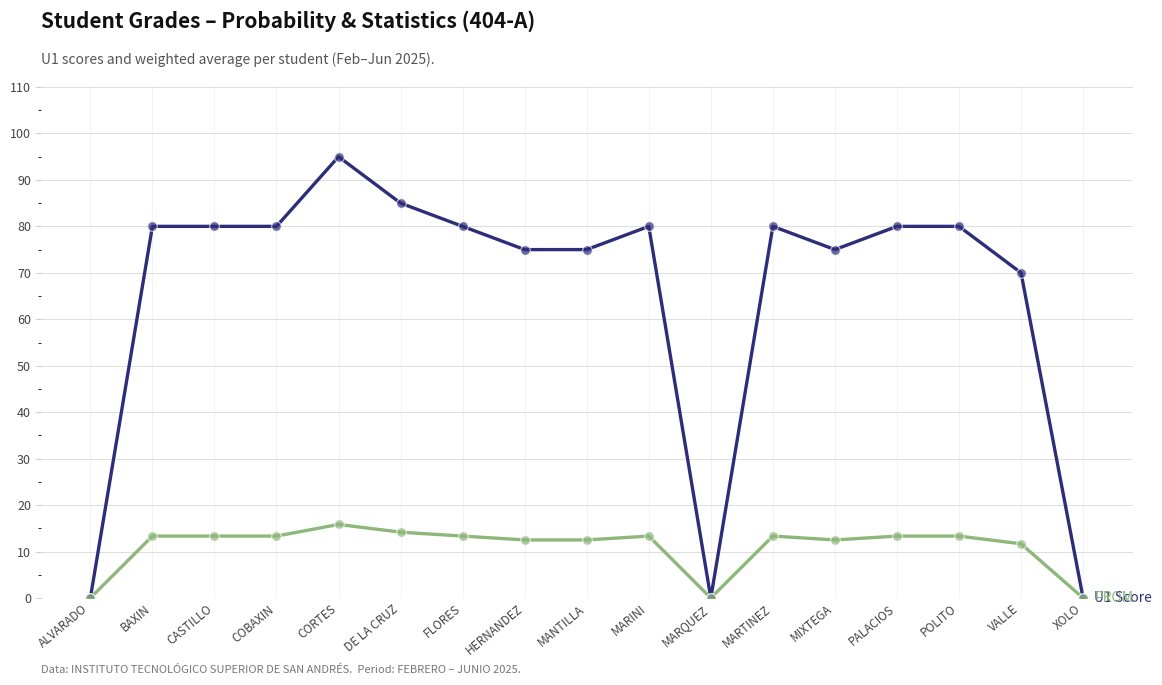

What is the spread (max minus min) of values at MARTINEZ?

66.7